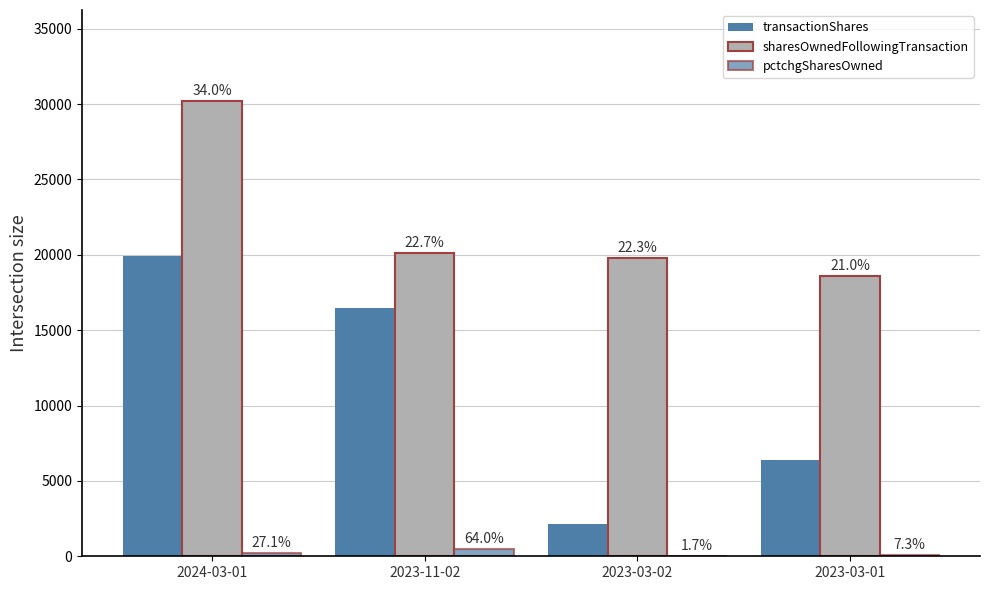

Reading right to left, transcribe all the data shown in this chart.

transactionShares: 6402	2161	16499	19937
sharesOwnedFollowingTransaction: 18621	19792	20096	30202
pctchgSharesOwned: 52	12	459	194